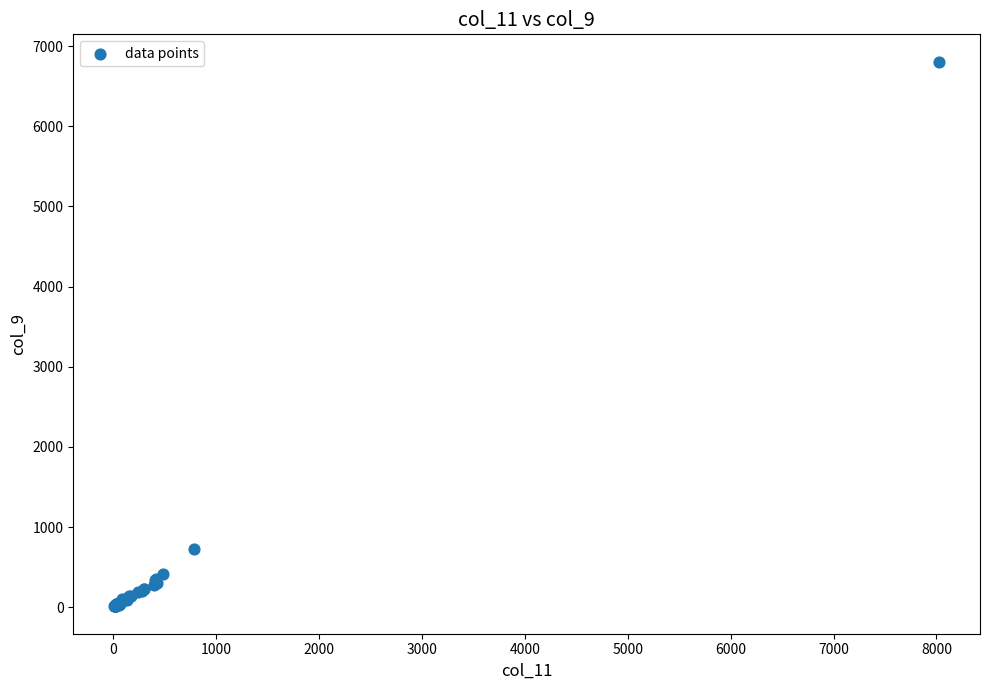

What Y value in the scatter plot is closest to 3408?

721